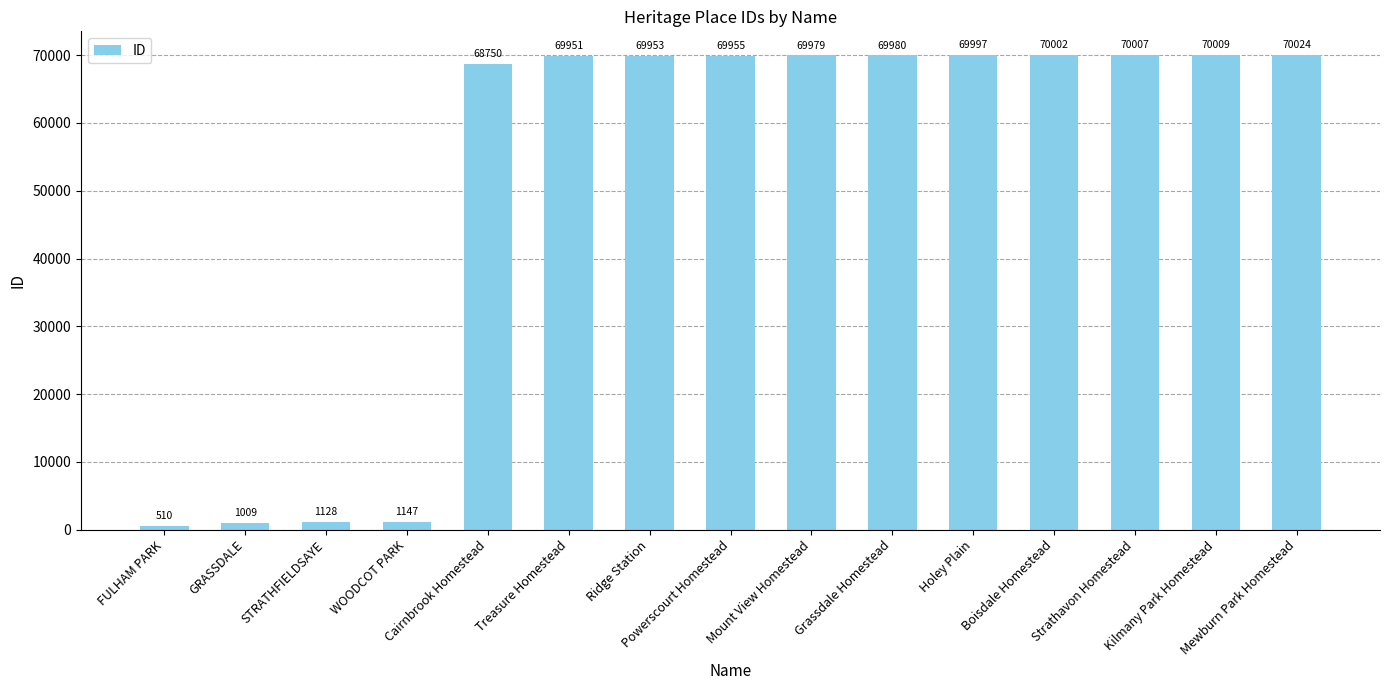

The chart shows a value of 34970 at Grassdale Homestead. True or false?

False